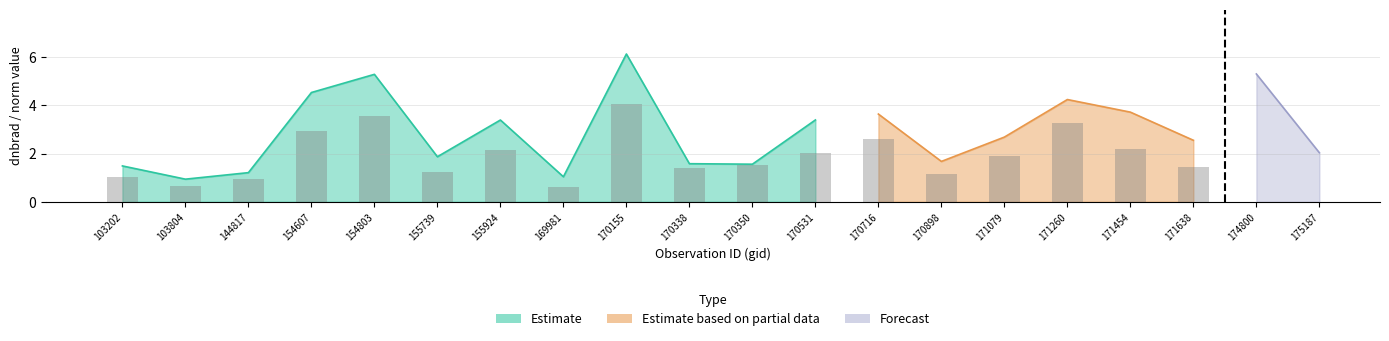

Which has a higher value, 144817 or 103202?

103202